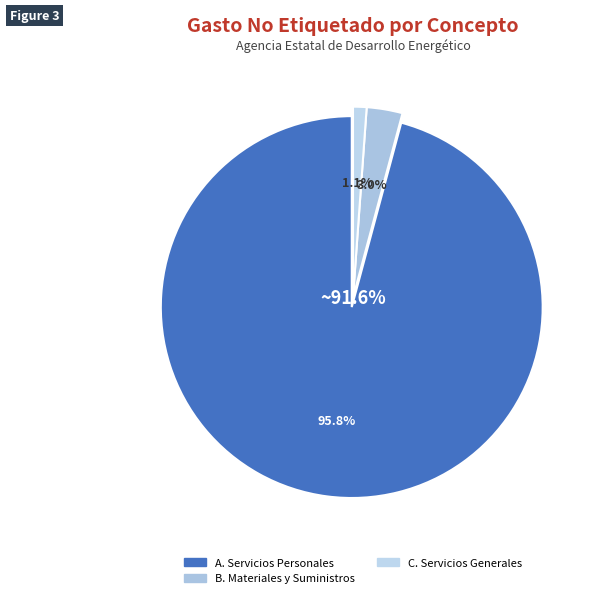

Is the sum of C. Servicios Generales and A. Servicios Personales greater than half?

Yes